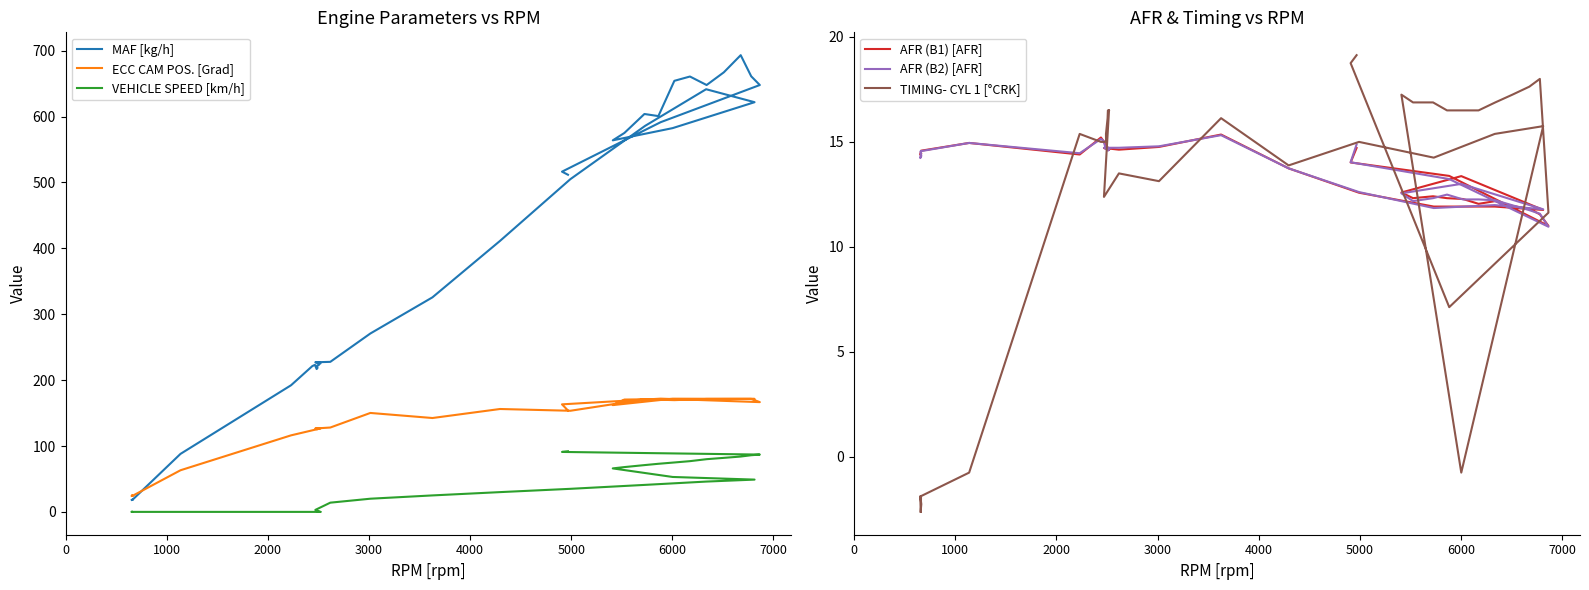

What are all the series names shown in the legend?

MAF [kg/h], ECC CAM POS. [Grad], VEHICLE SPEED [km/h], AFR (B1) [AFR], AFR (B2) [AFR], TIMING- CYL 1 [°CRK]